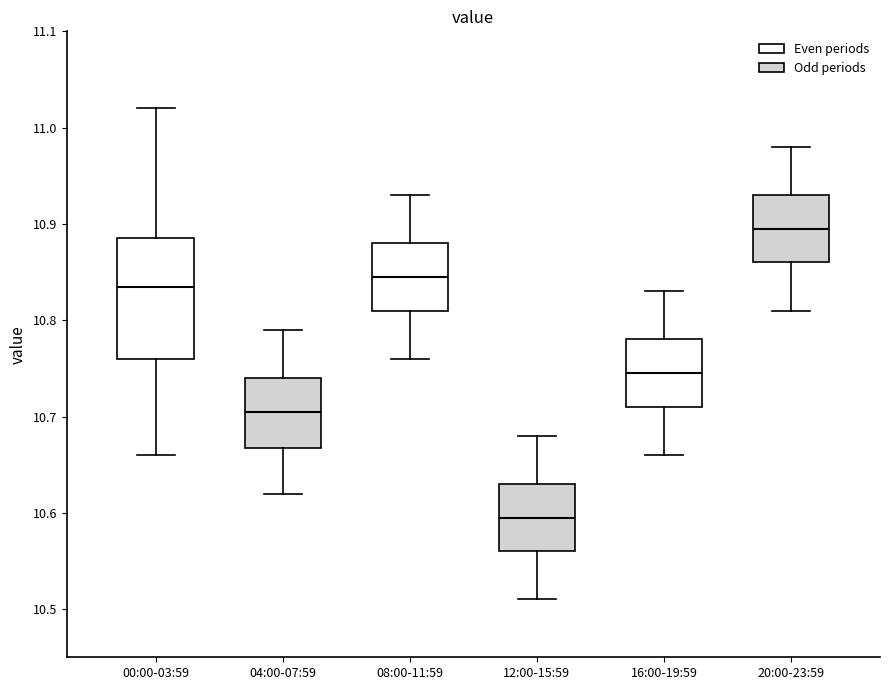

Which box has the highest median line?

20:00-23:59